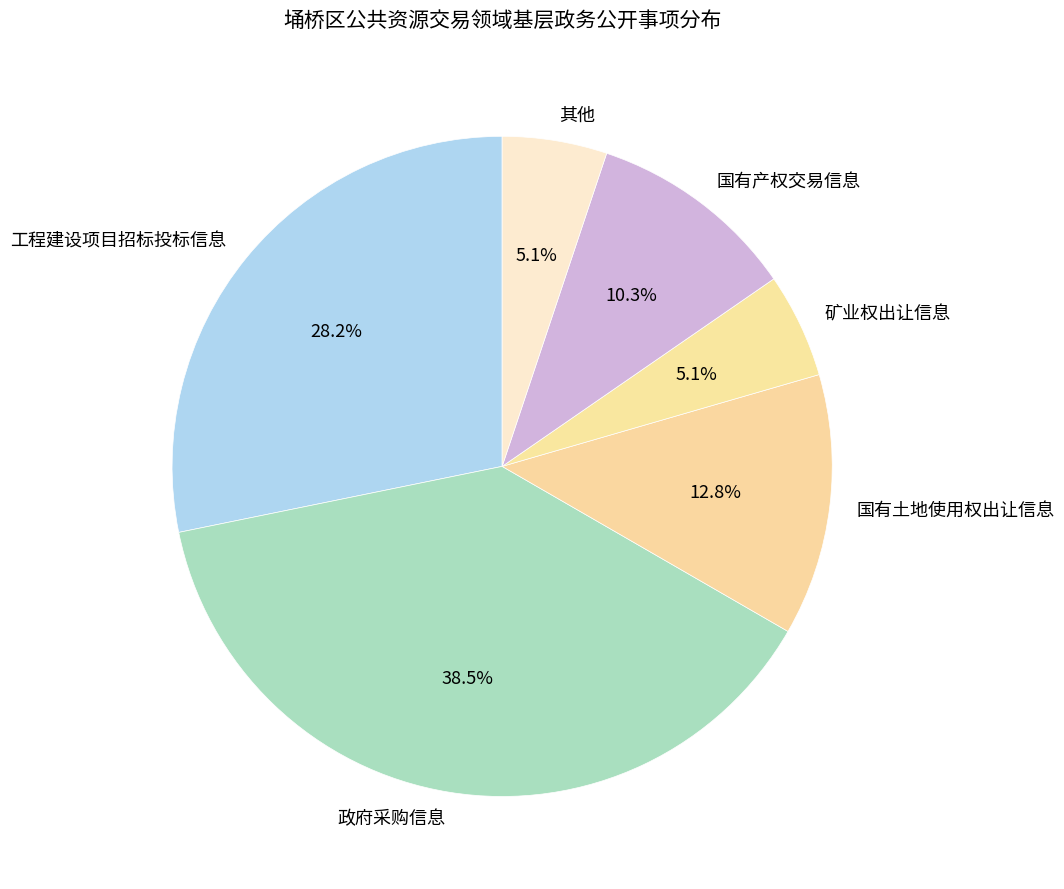

What is the ratio of the value at 其他 to the value at 矿业权出让信息?

1.0